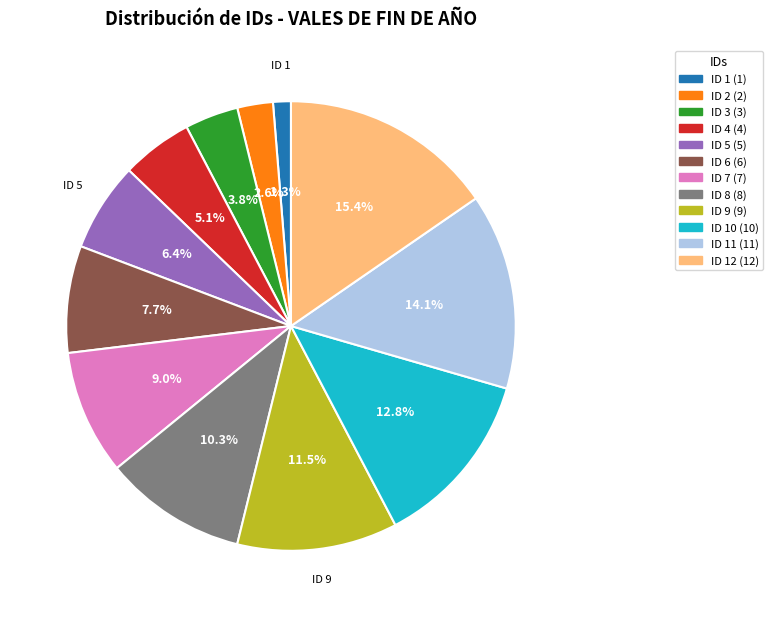

Is there a majority slice in this chart?

No